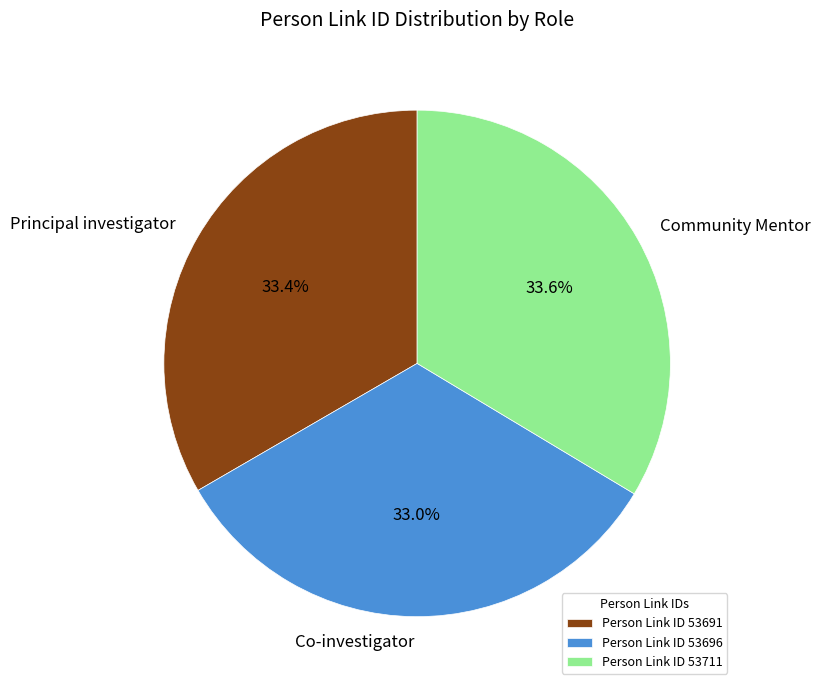

Approximately how many times larger is the value at Community Mentor compared to Principal investigator?

1.0